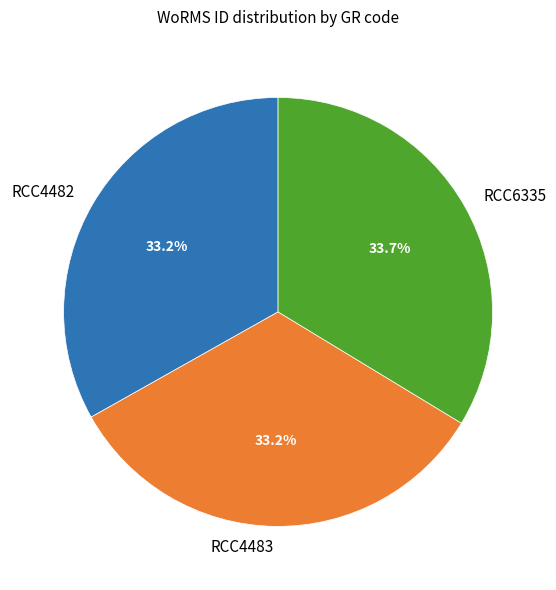

To the nearest percent, what portion does RCC4482 represent?

33%